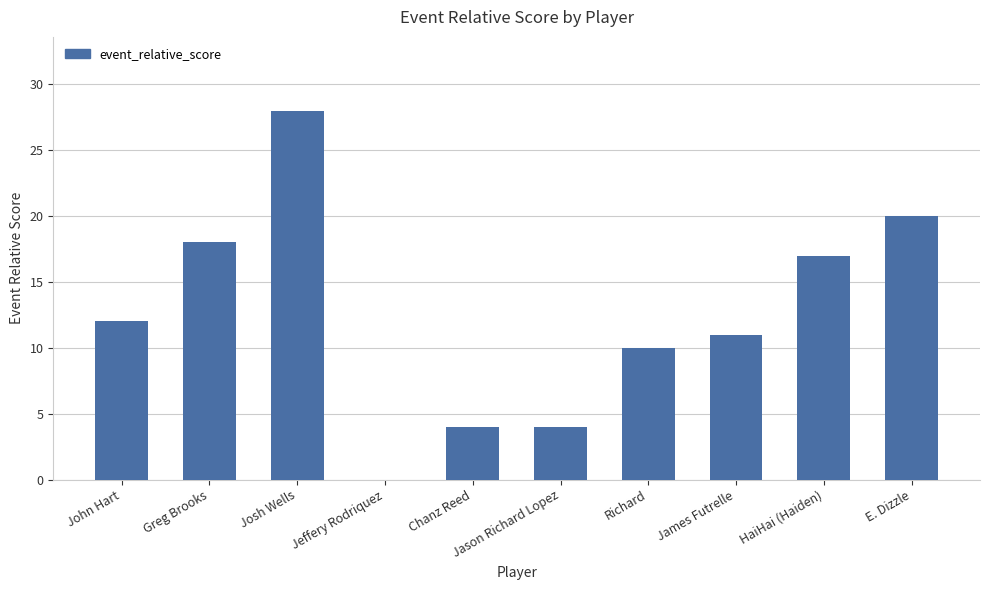

What is the maximum value shown in the chart?

28